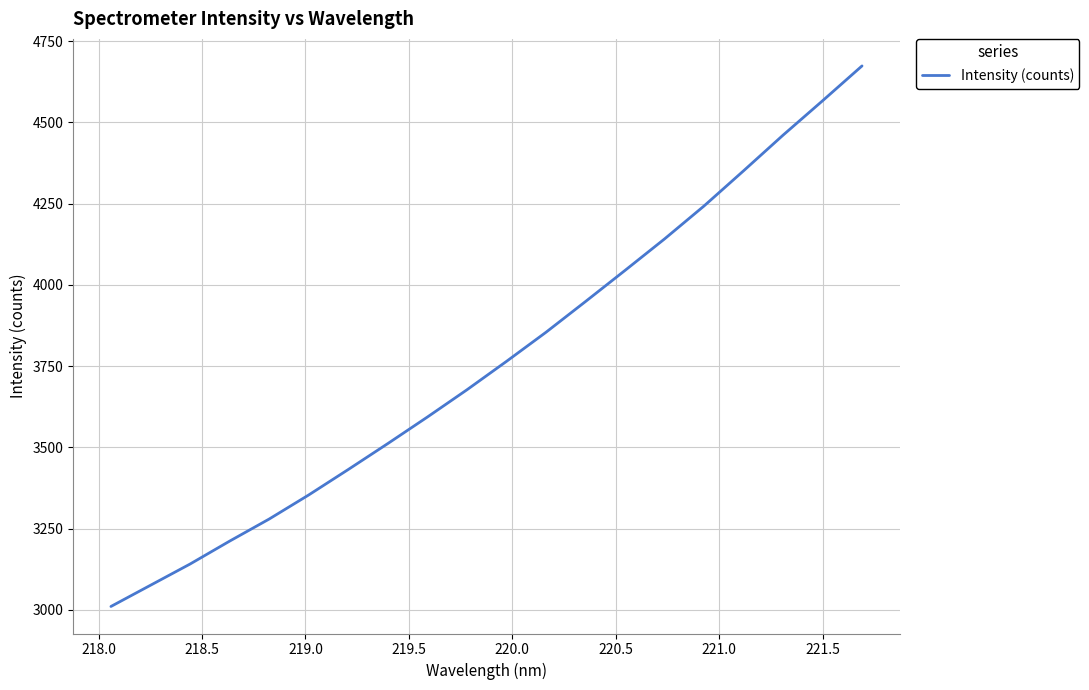

What is the greatest value displayed?

4673.7